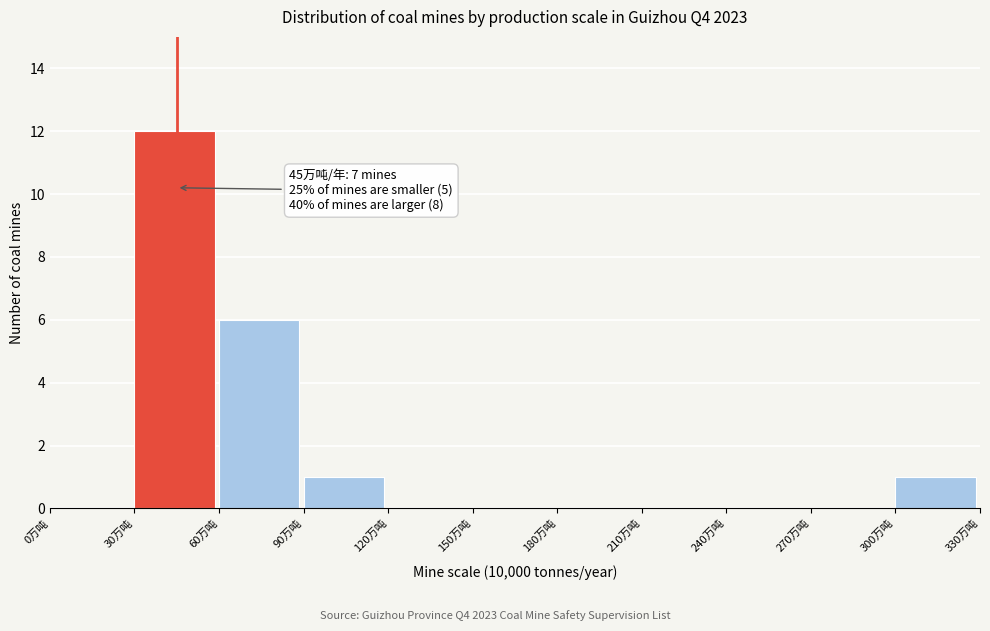

Over which range of the x-axis is the bar tallest?

30 to 60